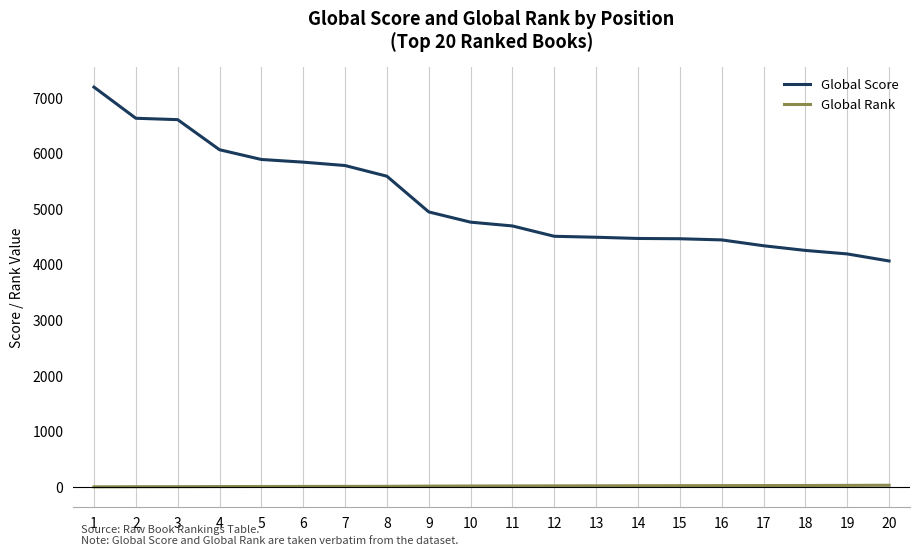

Which series changed the most between 8 and 9?

Global Score